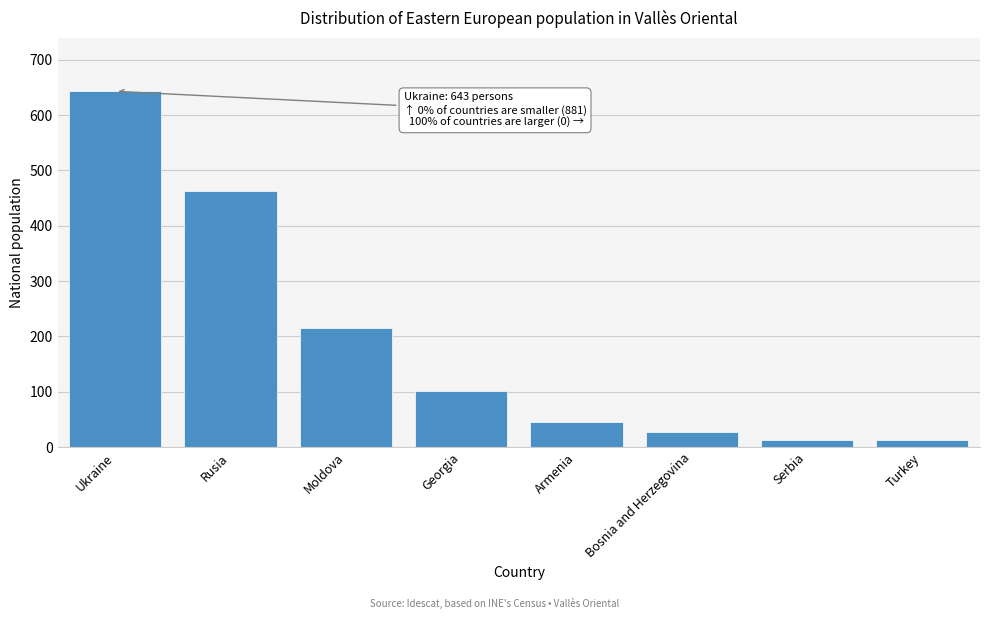

Reading left to right, what are all the values shown in this chart?

Ukraine=643	Rusia=463	Moldova=216	Georgia=102	Armenia=46	Bosnia and Herzegovina=28	Serbia=13	Turkey=13